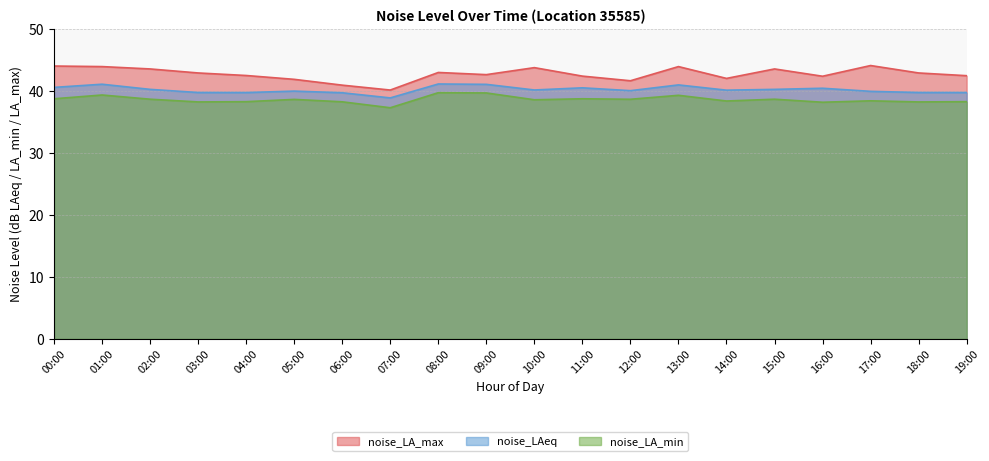

The value of noise_LA_min at 15:00 is 64.9. True or false?

False